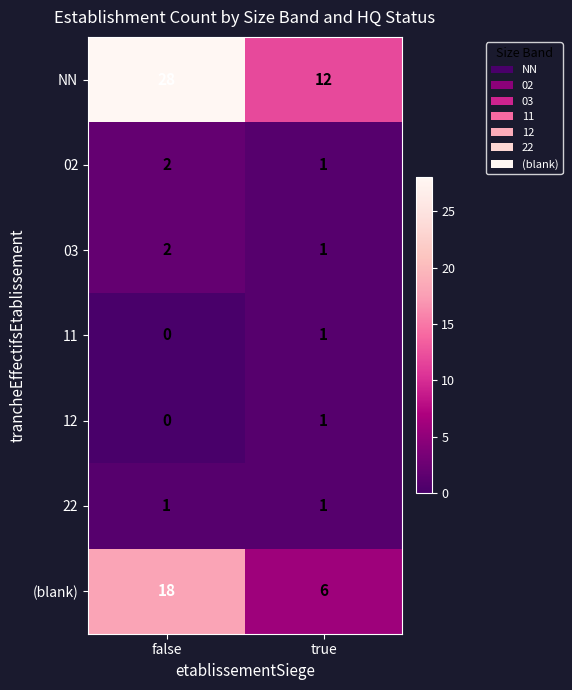

Which series has the largest total across all categories?

NN